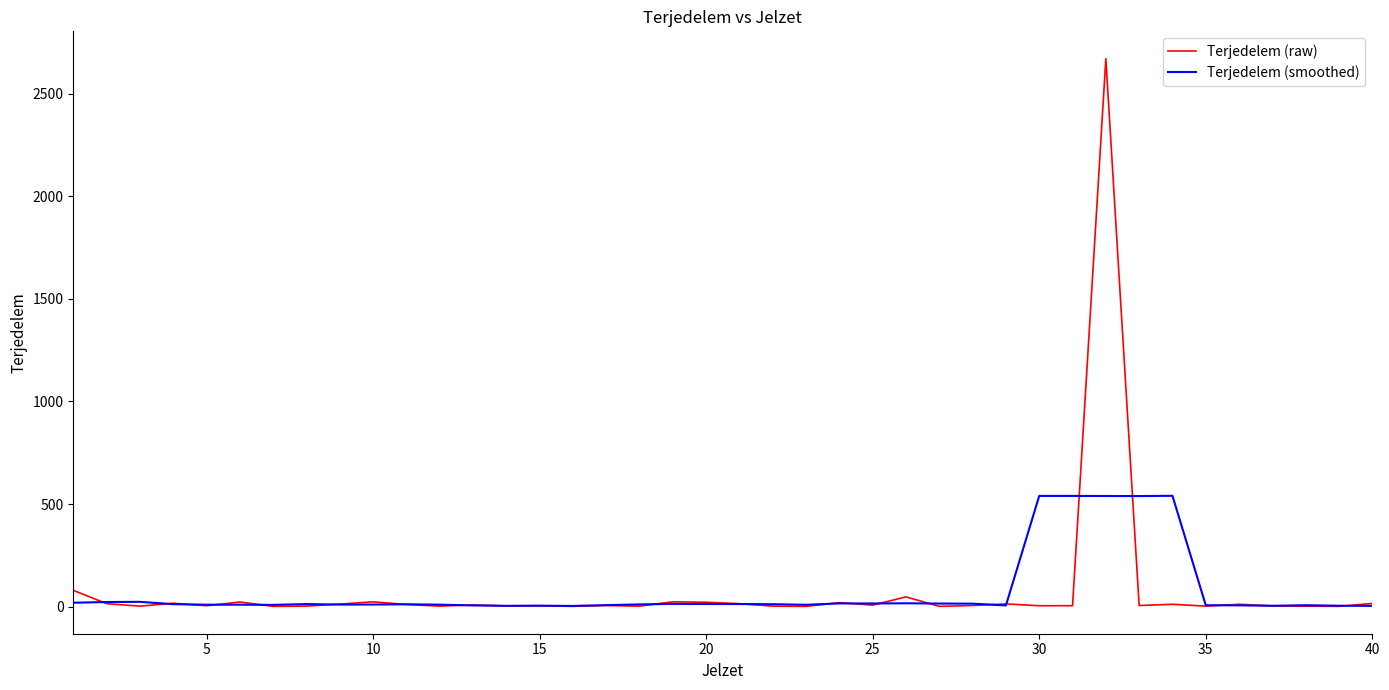

List the series in order of their peak value, lowest first.

Terjedelem (smoothed), Terjedelem (raw)